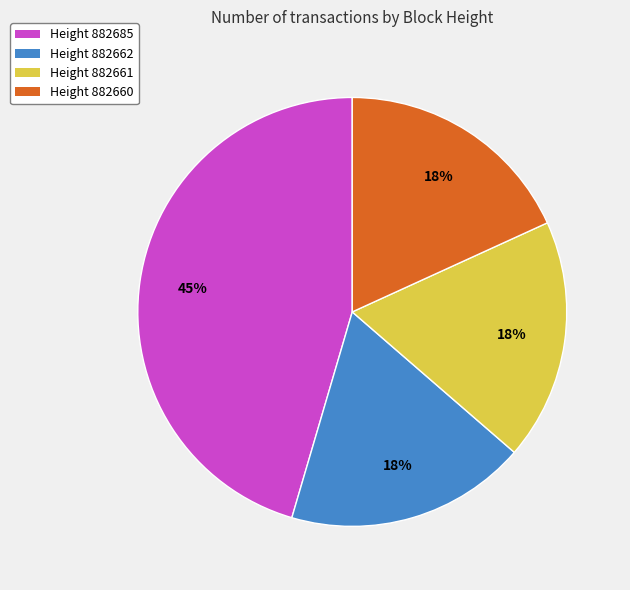

Which category has the biggest portion of the pie?

Height 882685